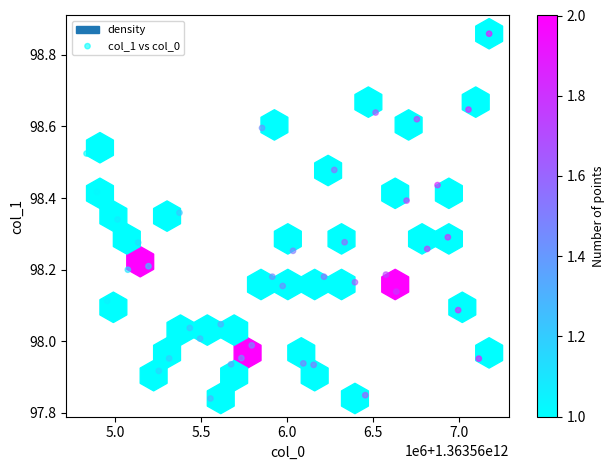

What is the range of X values (max minus min)?

2340000.0